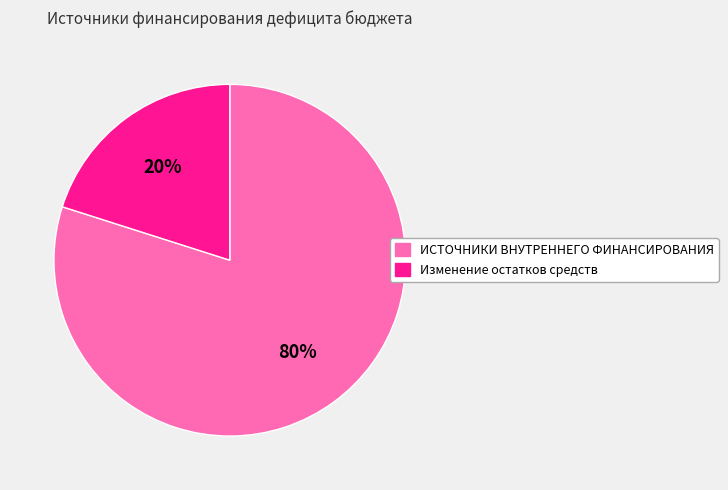

To the nearest percent, what is the difference between the largest and smallest slice percentages?

60%